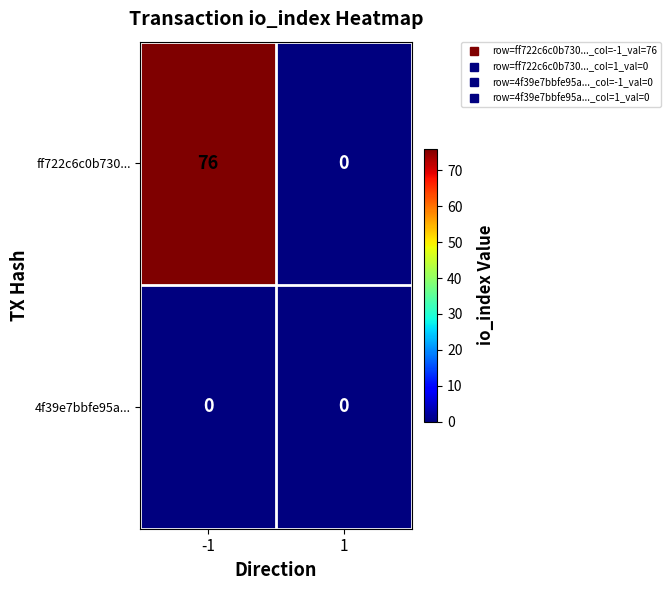

Between -1 and 1, which series saw the biggest shift?

ff722c6c0b730...